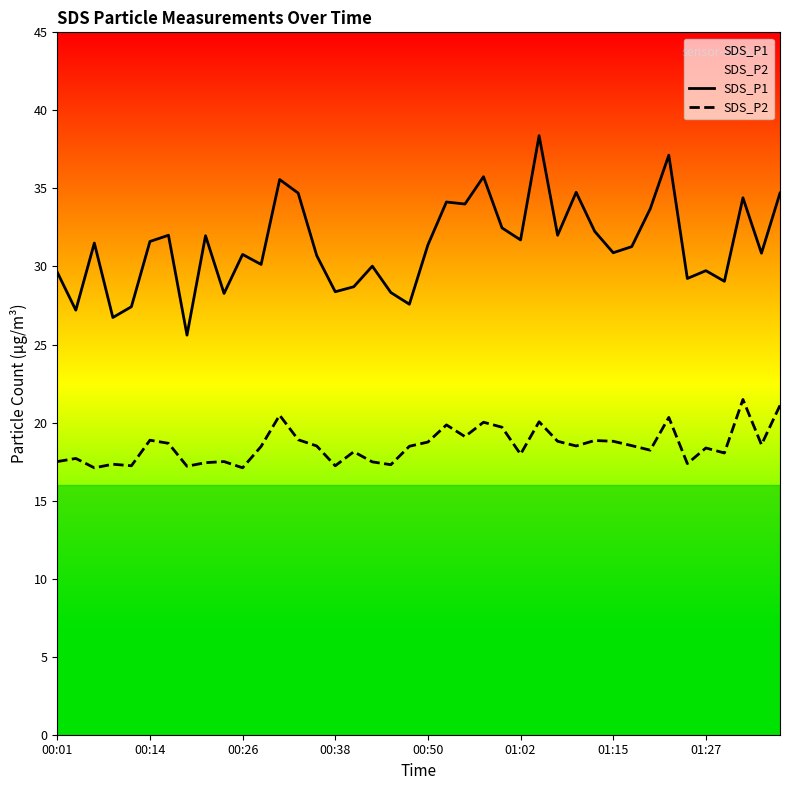

List the series in order of their peak value, highest first.

SDS_P1, SDS_P2